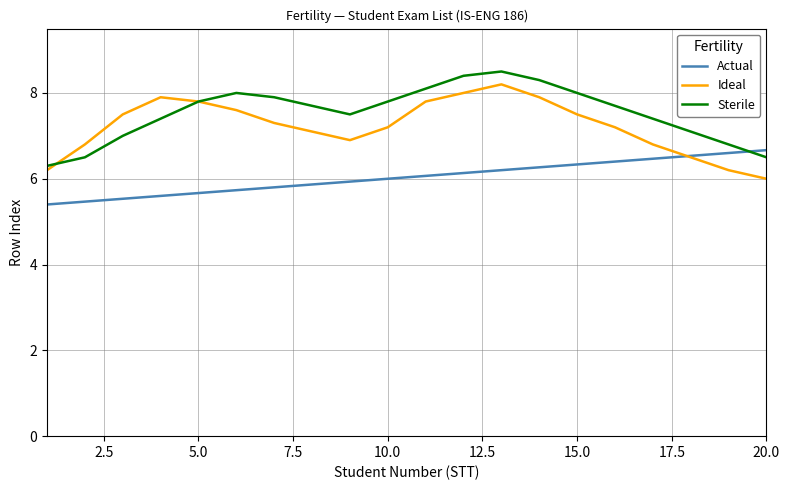

How many lines are shown in the chart?

3